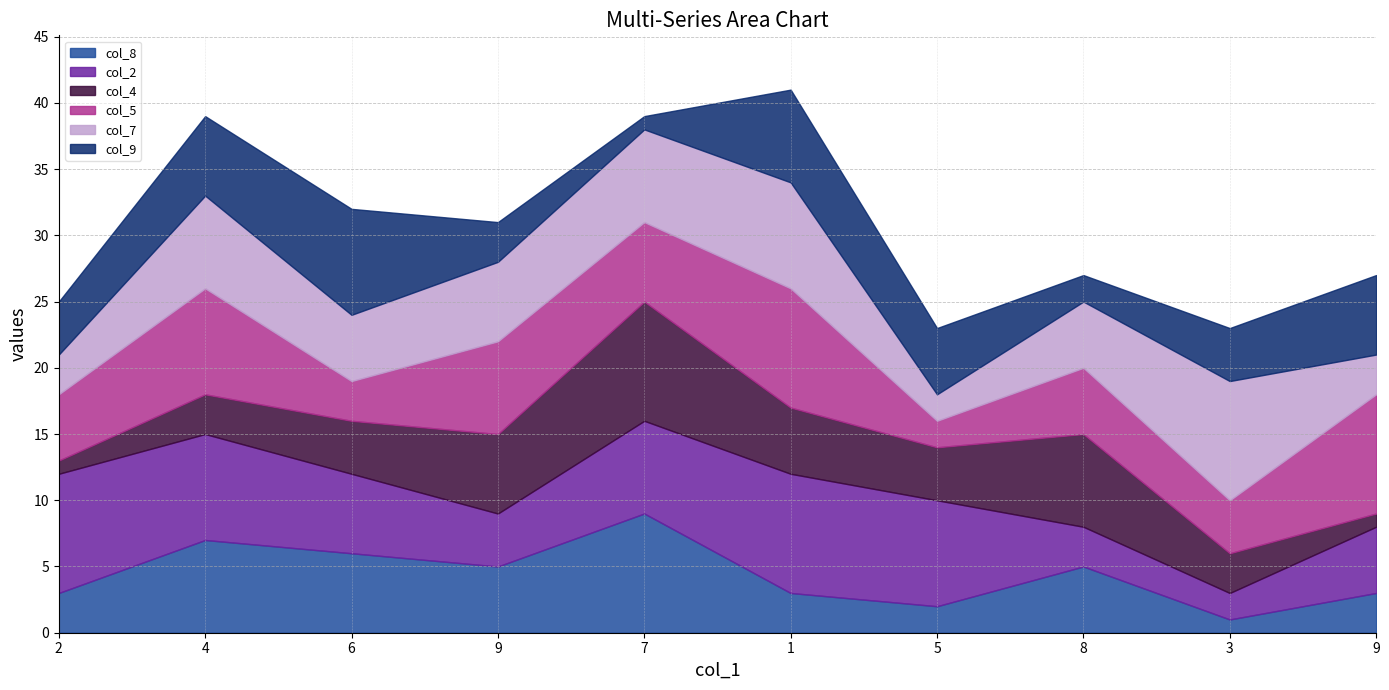

Rank the series by their maximum value, from highest to lowest.

col_8, col_2, col_4, col_5, col_7, col_9